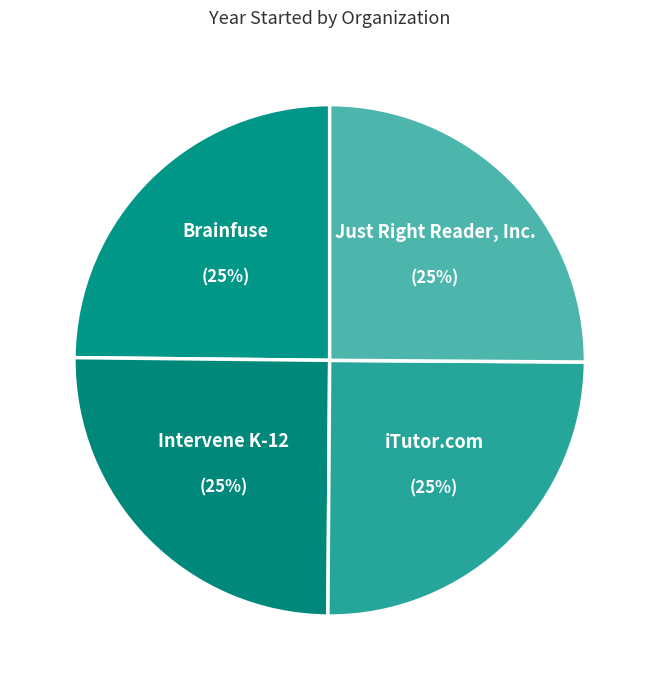

Which slice is the smallest?

Brainfuse